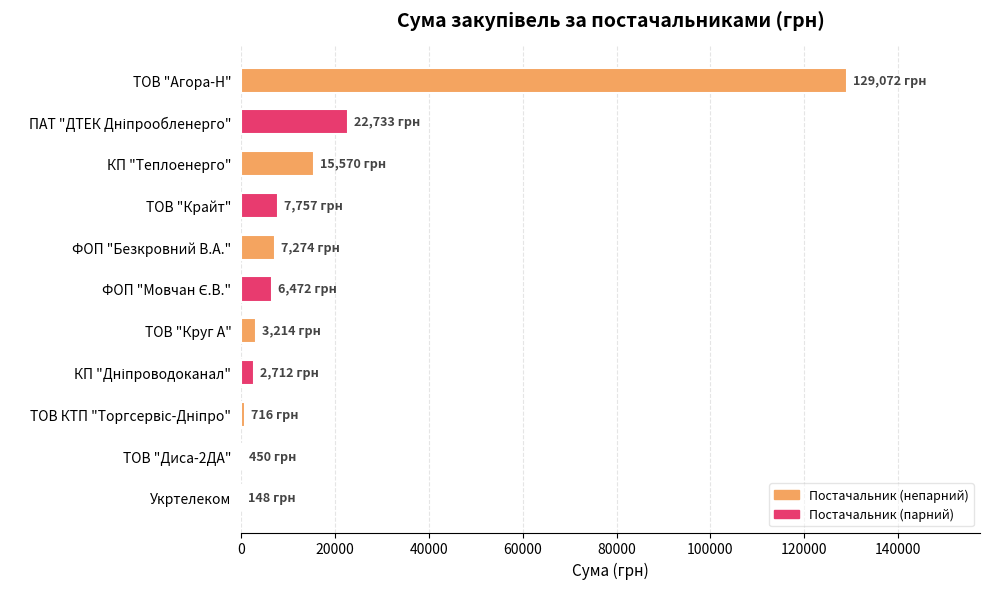

The chart shows a value of 129071.8 at ТОВ "Агора-Н". True or false?

True